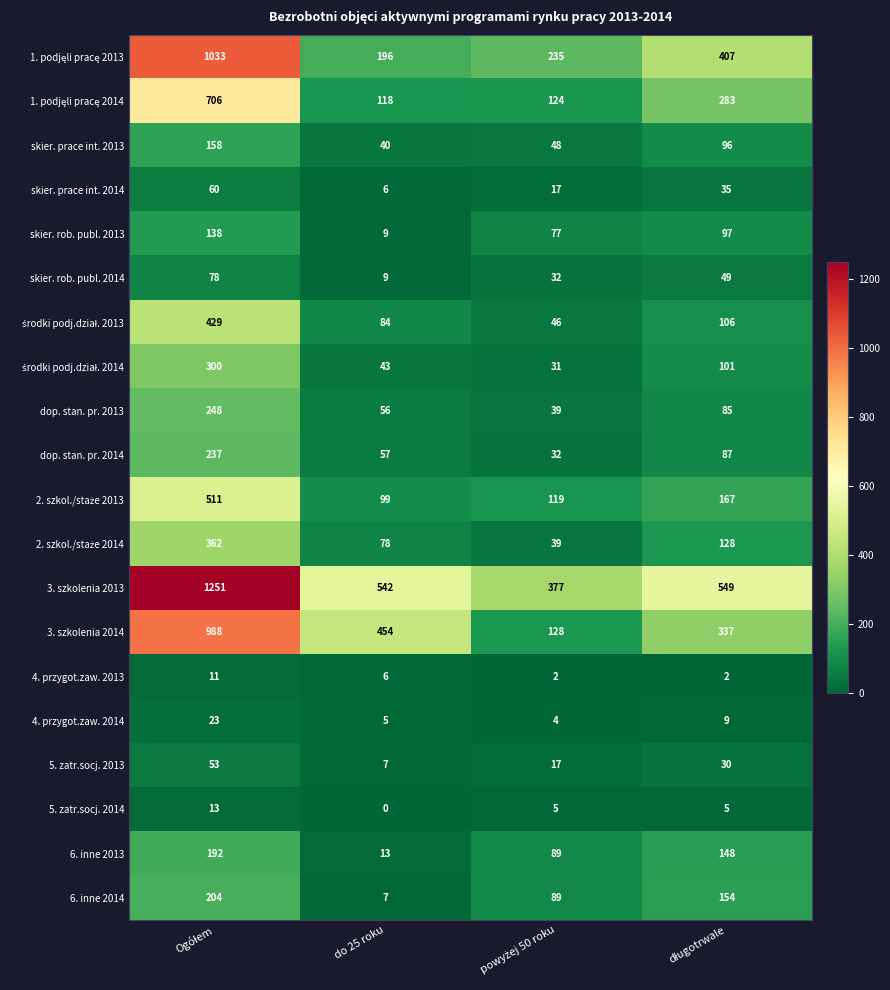

The value of 4. przygot.zaw. 2013 at do 25 roku is 4. True or false?

False